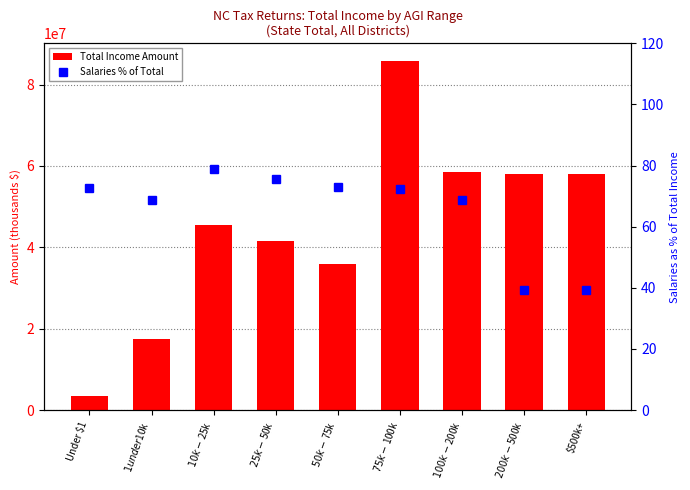

The value of Total Income Amount at $75k-$100k is 85859565.0. True or false?

True